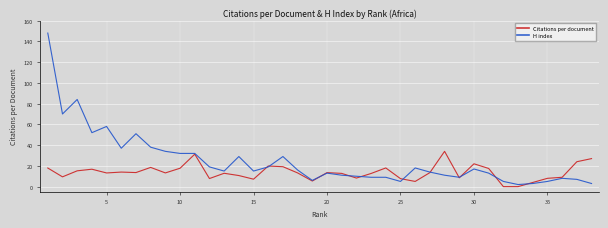

What are all the series names shown in the legend?

Citations per document, H index